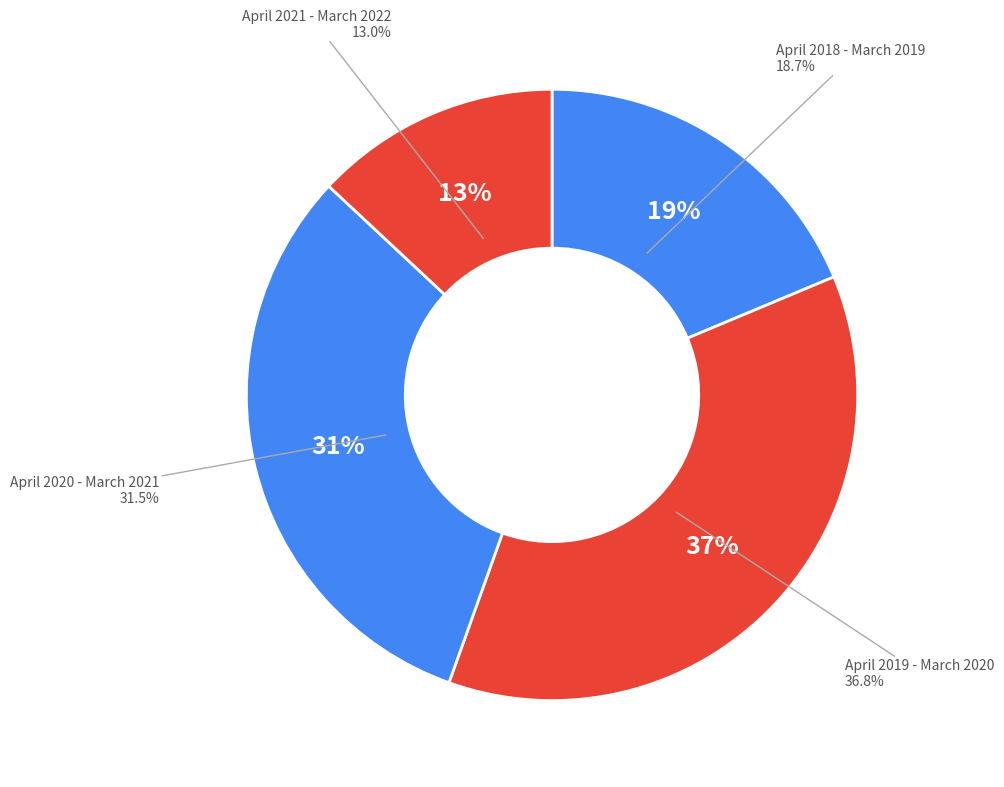

Do April 2021 - March 2022 and April 2019 - March 2020 together represent more than half of the pie?

No